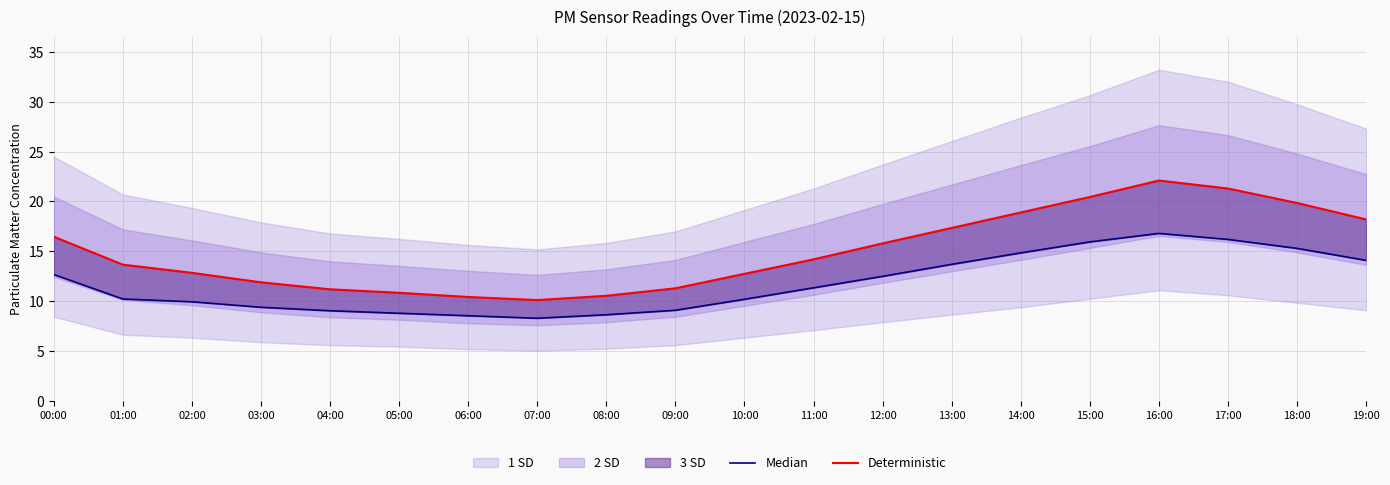

What is the smallest value displayed?

8.3